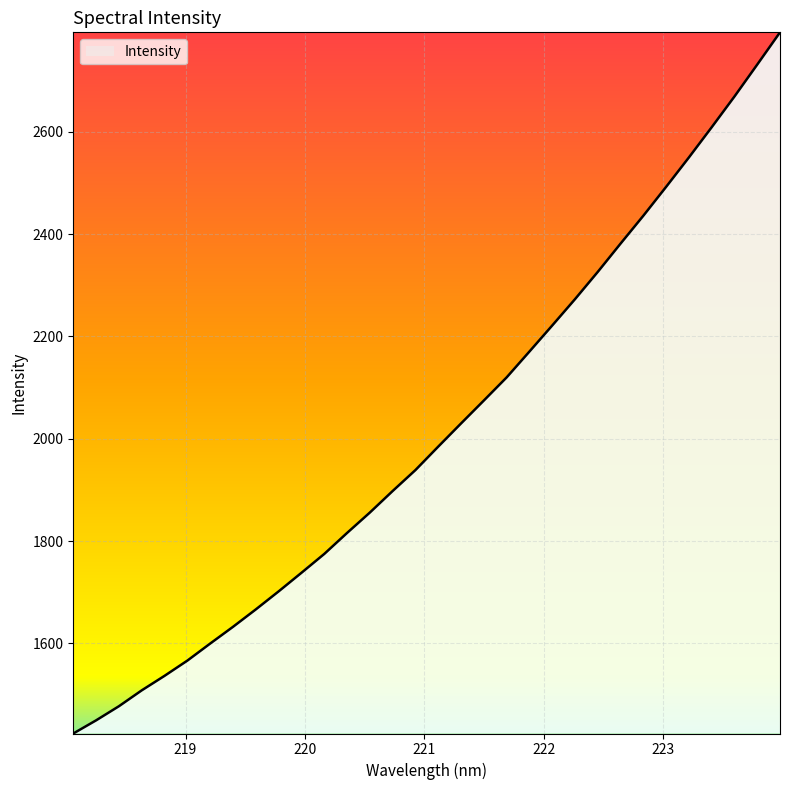

What is the smallest value displayed?

1423.9